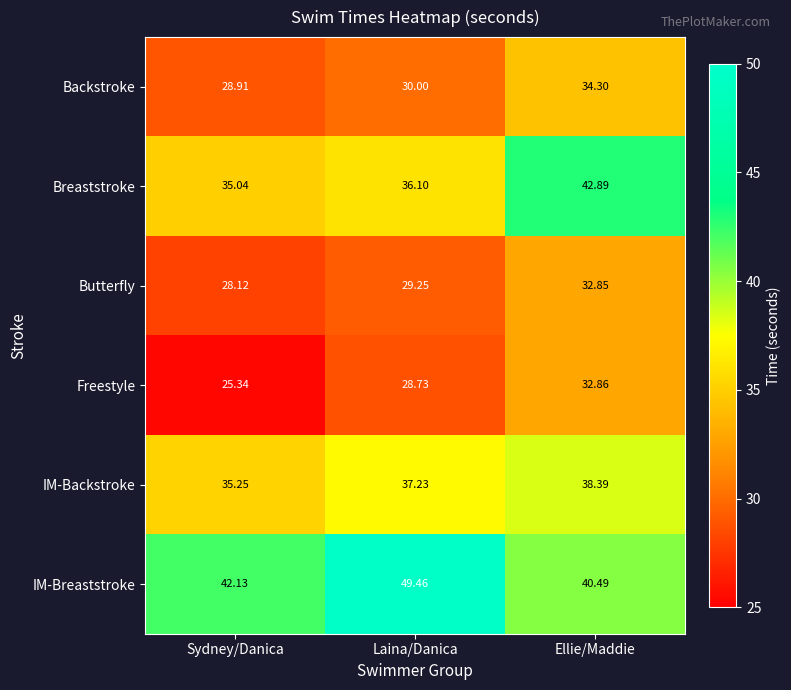

At how many categories does at least one series exceed 40?

3